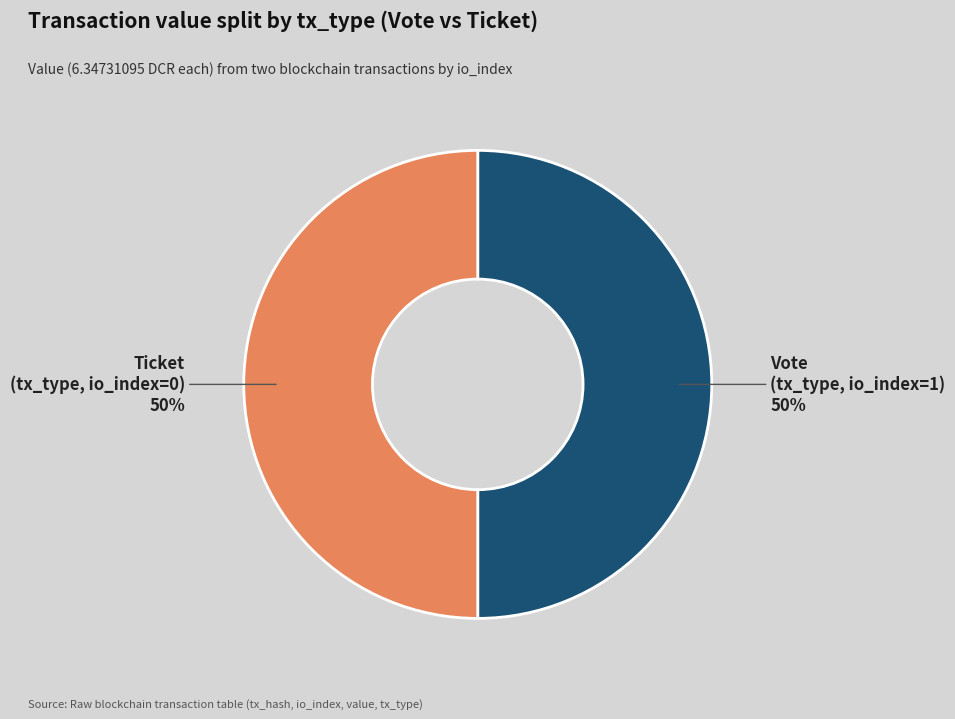

To the nearest percent, what is the average slice percentage?

50%